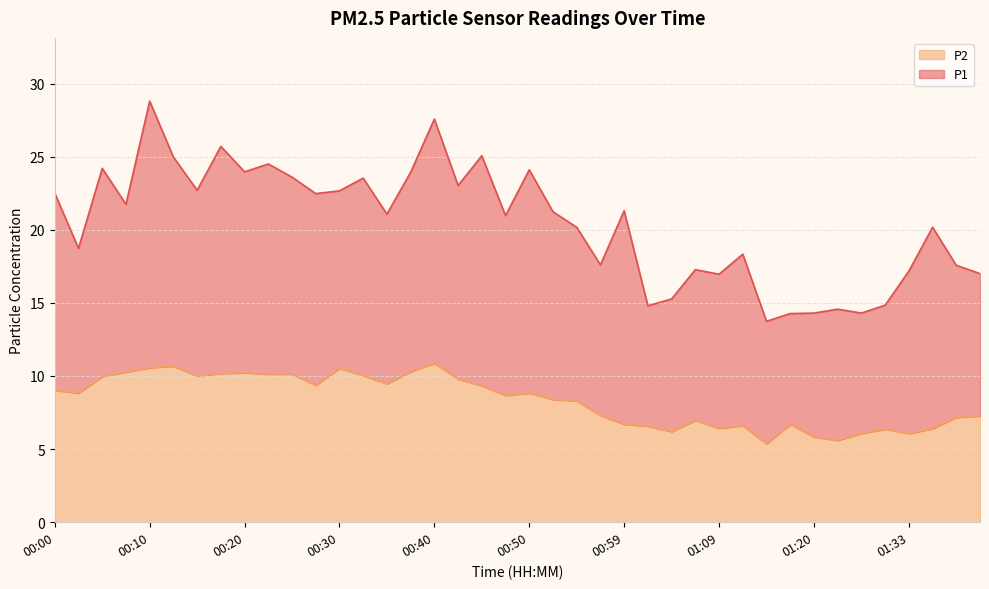

Which label corresponds to the smallest value in the chart?

01:14